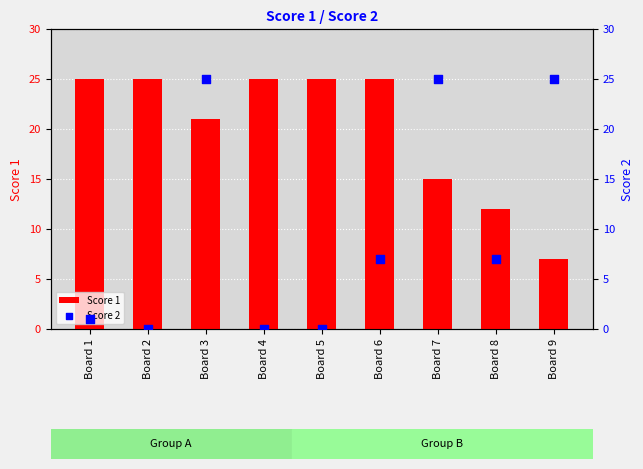

Which series reaches the minimum Y coordinate?

Score 2